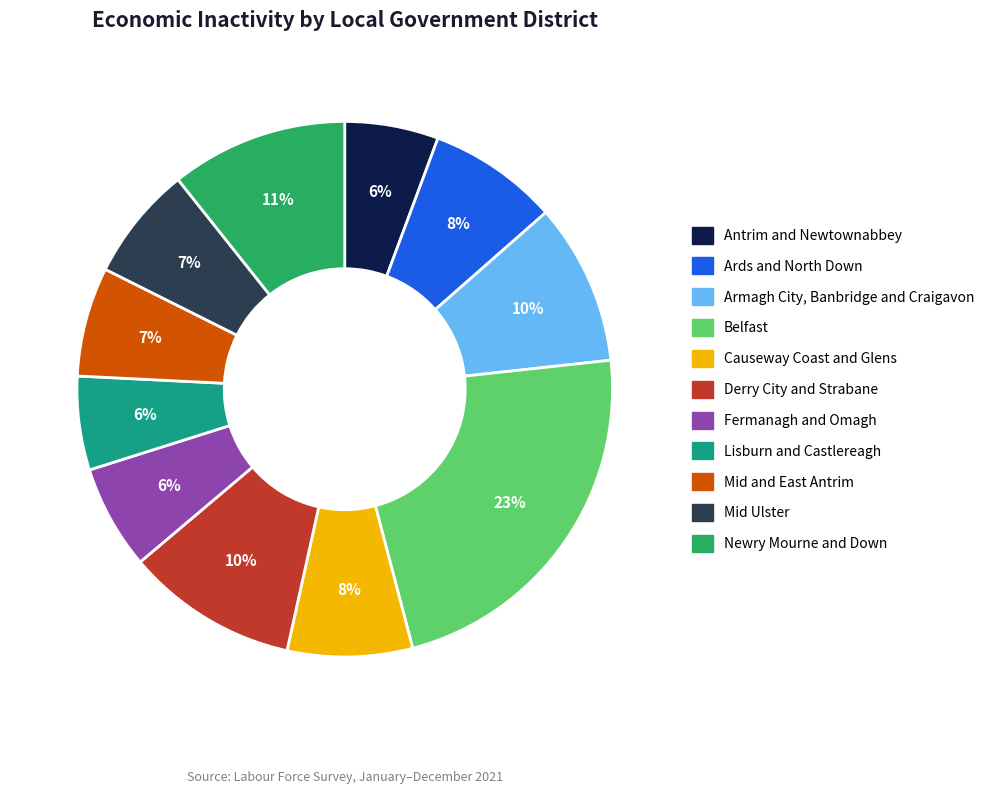

To the nearest percent, what portion does Mid Ulster represent?

7%